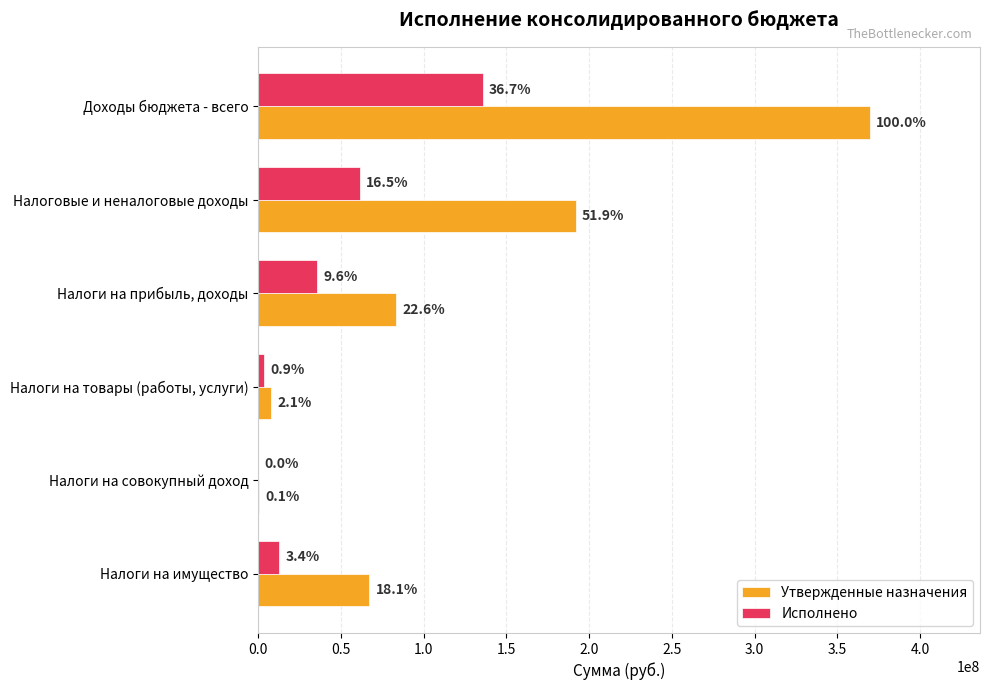

Reading right to left, extract all data points from this chart.

Утвержденные назначения: 67057000.0	298000.0	7781600.0	83370000.0	191872484.0	369703343.3
Исполнено: 12710389.4	34880.0	3393120.6	35616023.5	61150781.4	135693577.3